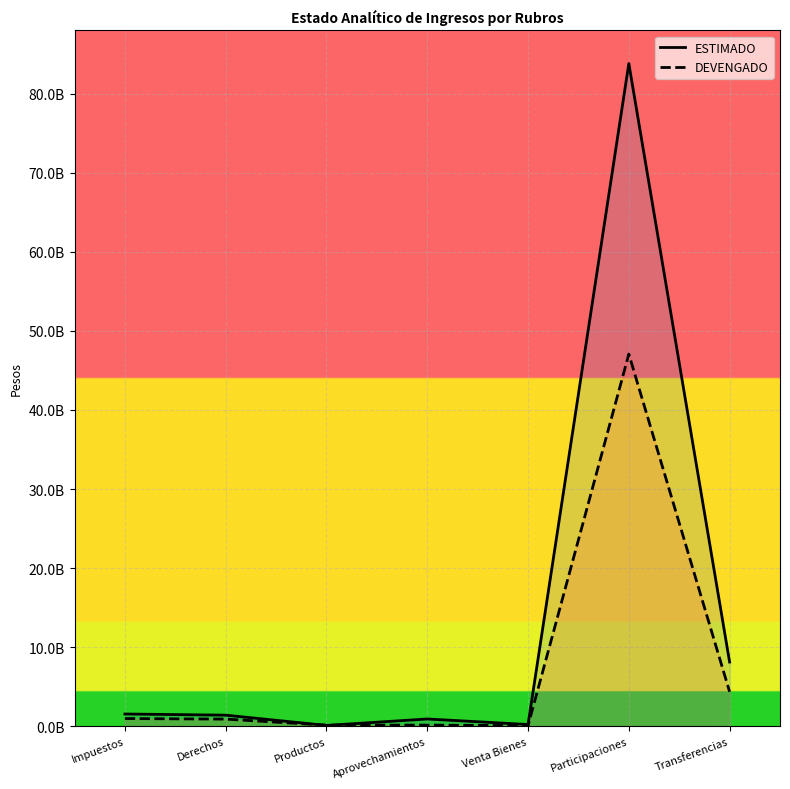

Is the value of ESTIMADO at Productos greater than the value of DEVENGADO at Transferencias?

No